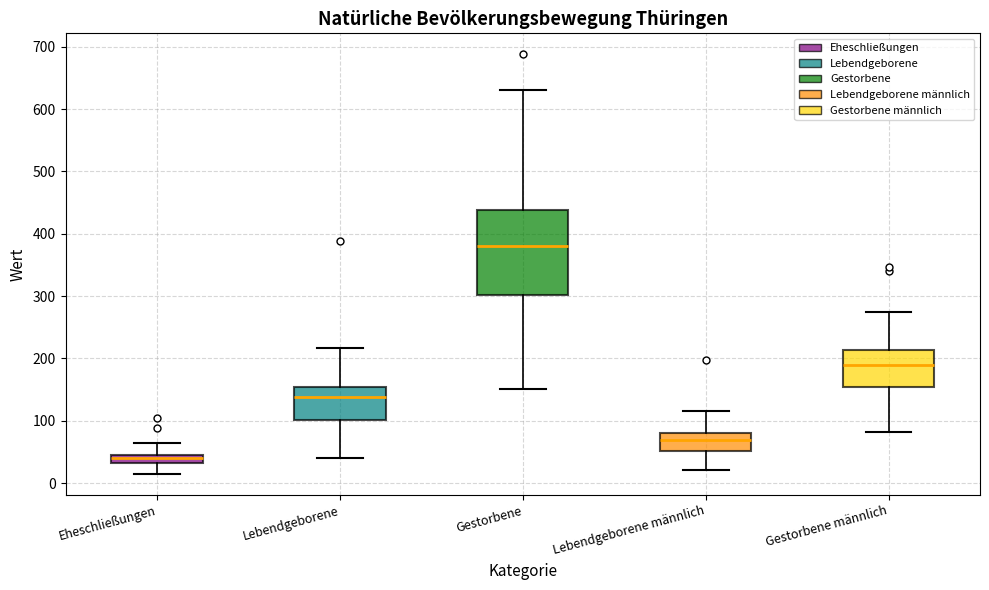

Comparing the boxes themselves (not the whiskers), which one is the tallest?

Gestorbene